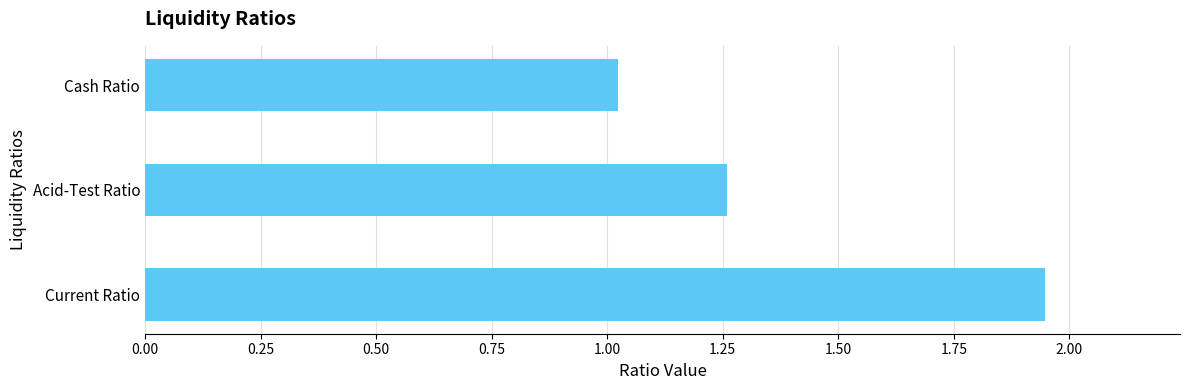

True or false: the data shows 2.1 at Acid-Test Ratio.

False